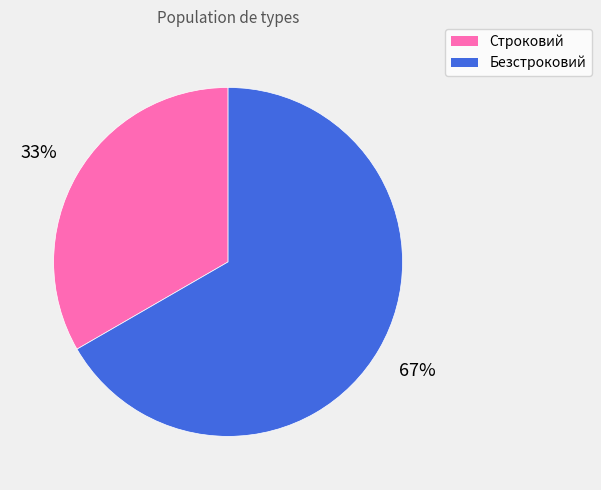

To the nearest percent, what is the combined percentage of Строковий and Безстроковий?

100%